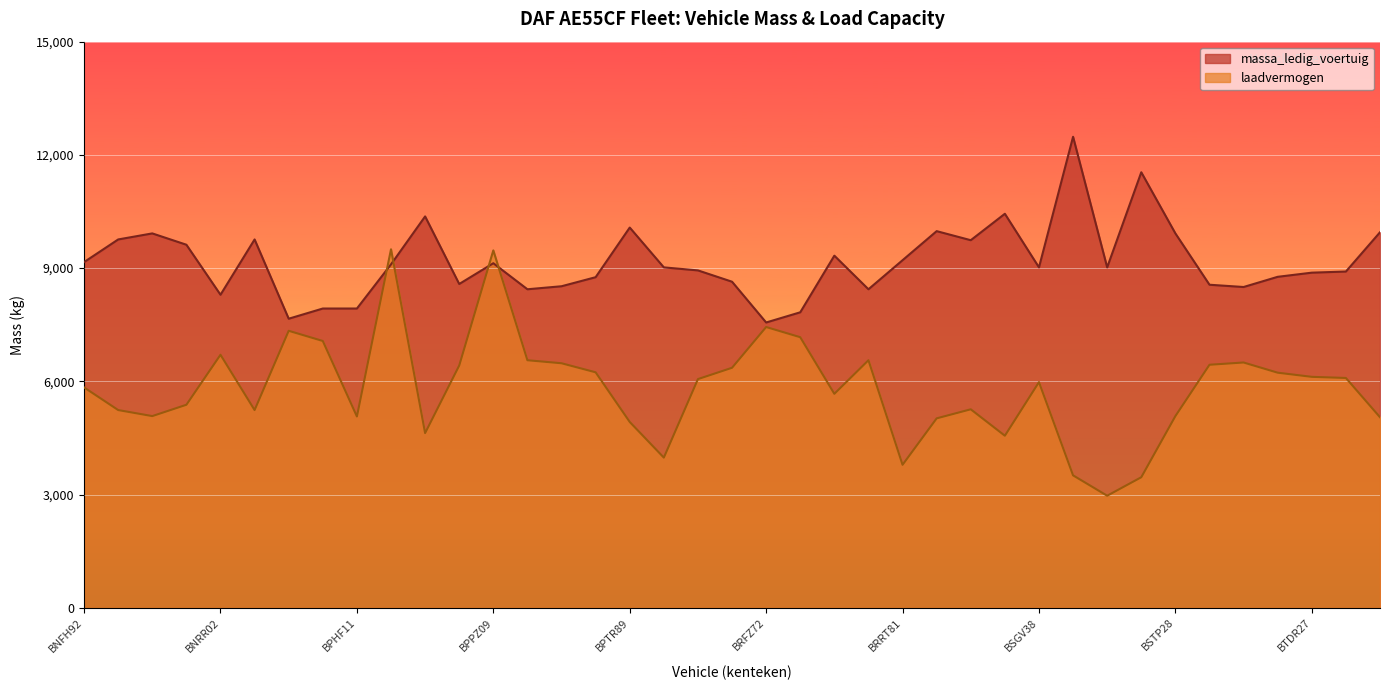

How many lines are shown in the chart?

2